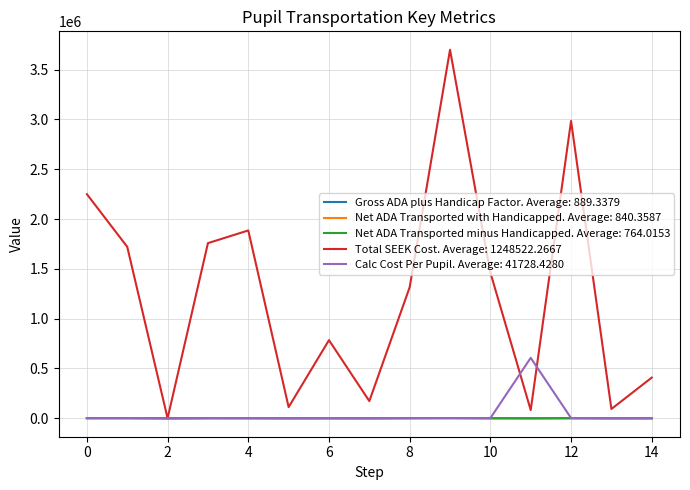

What is the greatest value displayed?

3698705.0